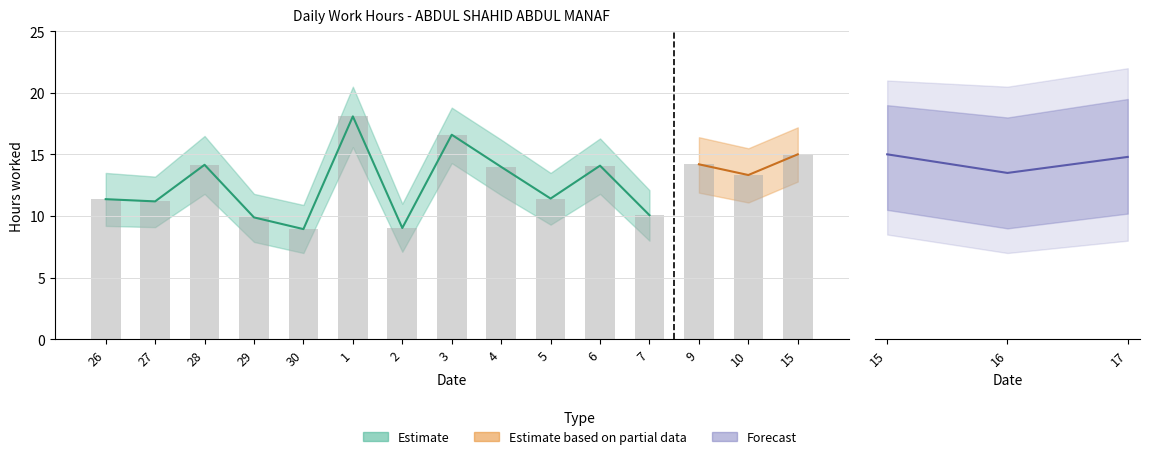

What is the label of the 4th bar from the left?

29